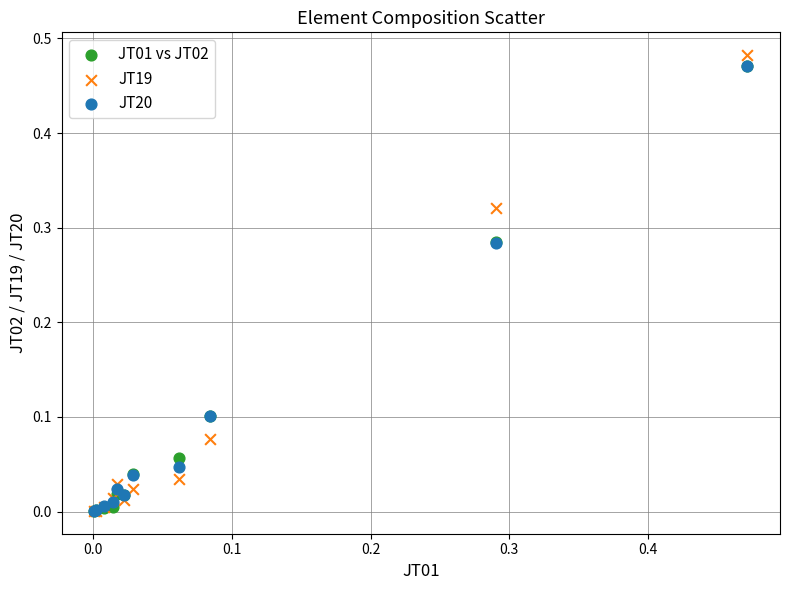

Which series has the widest spread of Y values?

JT19